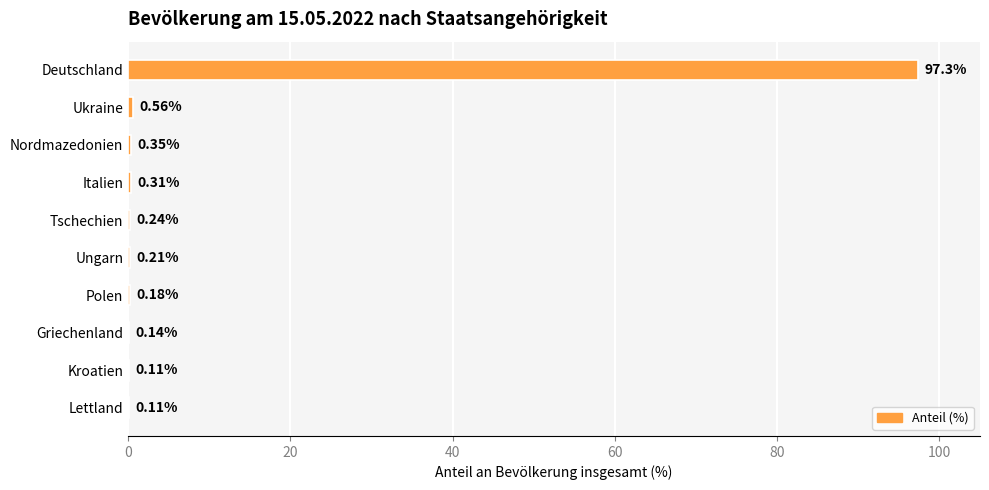

Where is the data nearest to the value 48?

Ukraine